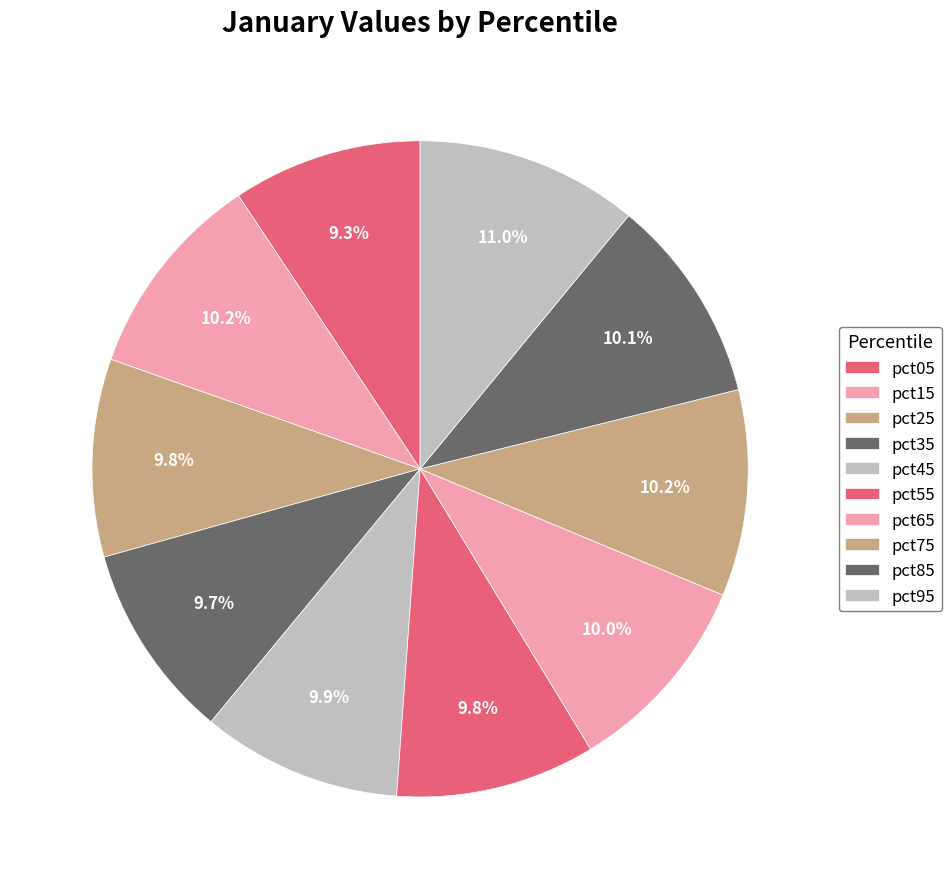

What is the total percentage of pct05 and pct55?

19.2%